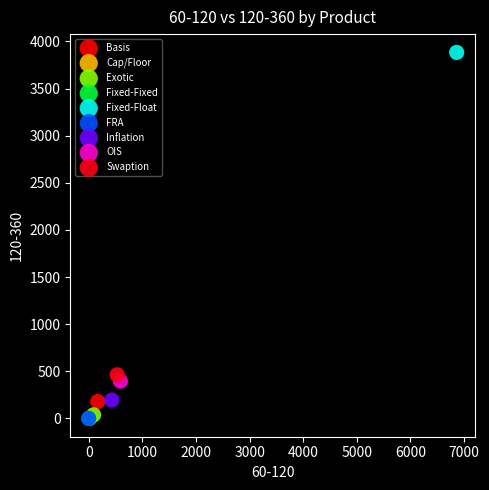

What are all the series names shown in the legend?

Basis, Cap/Floor, Exotic, Fixed-Fixed, Fixed-Float, FRA, Inflation, OIS, Swaption